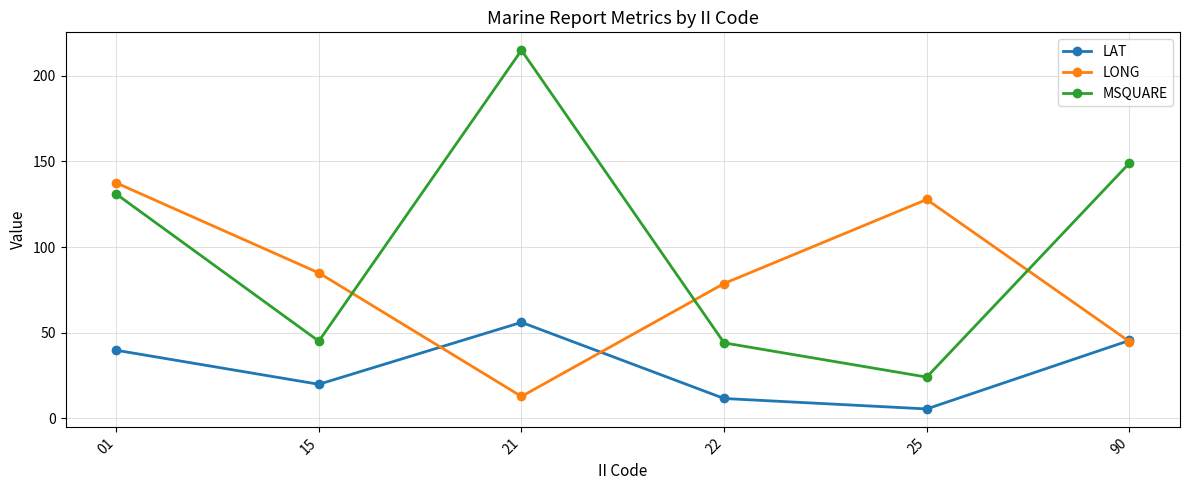

Is the value of MSQUARE at 15 greater than the value of LONG at 22?

No